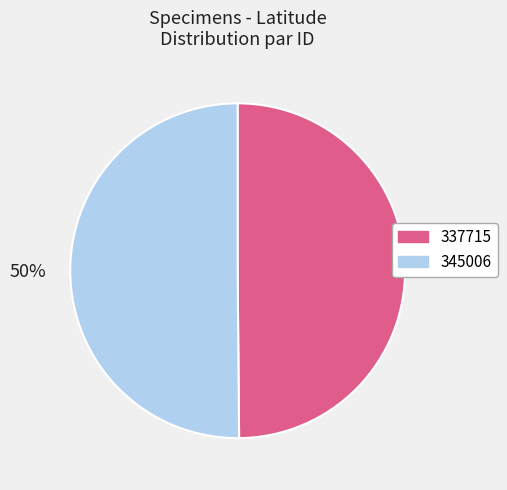

The 345006 slice represents 50% of the pie. True or false?

True